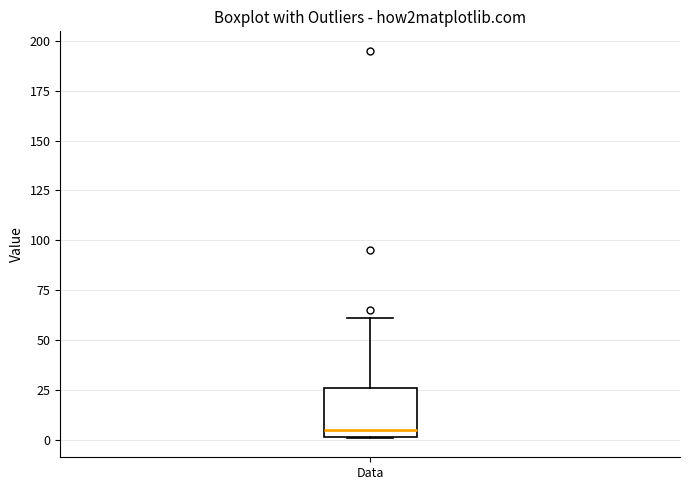

Where does the median line of the box for Data sit on the y-axis? The values are not printed on the chart, so give them approximately, as read against the axis.

5